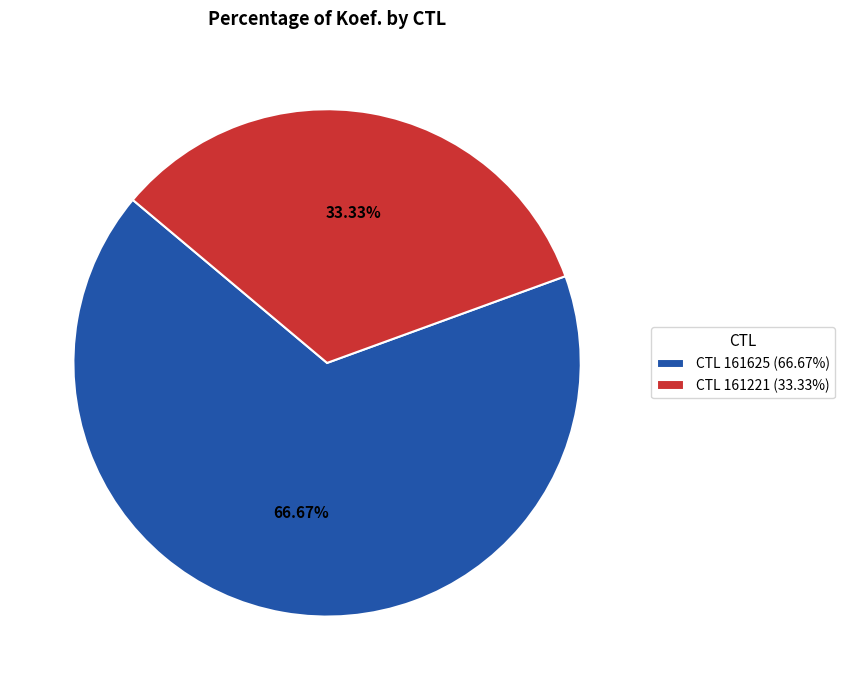

Does CTL 161221 (33.33%) represent more than half of the total?

No